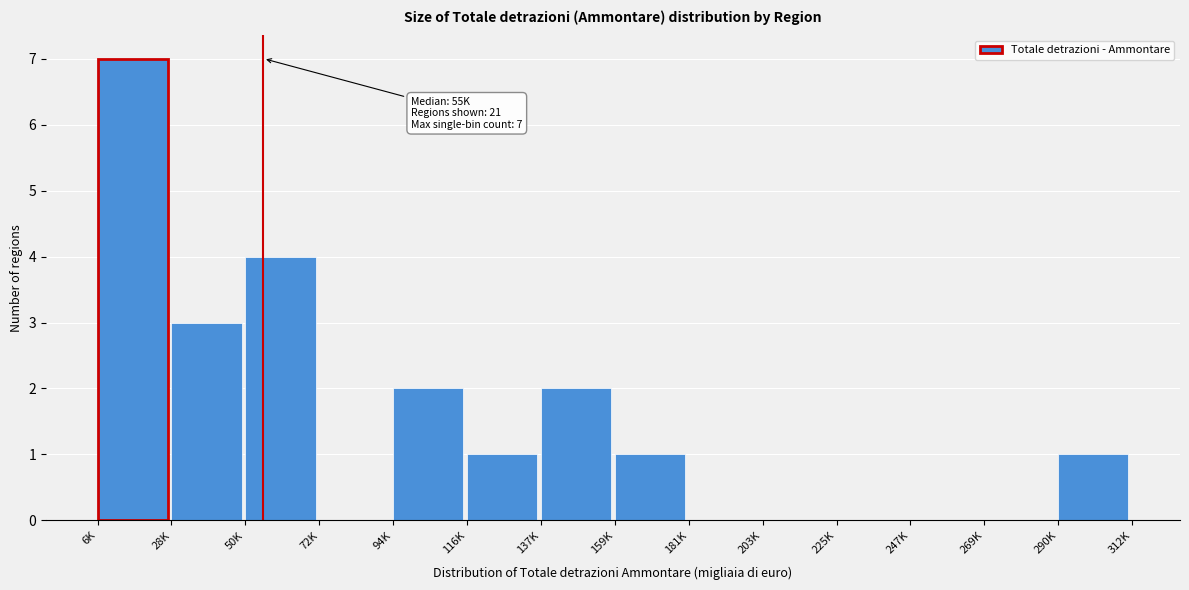

Reading left to right, list all the values displayed in this chart.

6K=7	28K=3	50K=4	72K=0	94K=2	116K=1	137K=2	159K=1	181K=0	203K=0	225K=0	247K=0	269K=0	290K=1